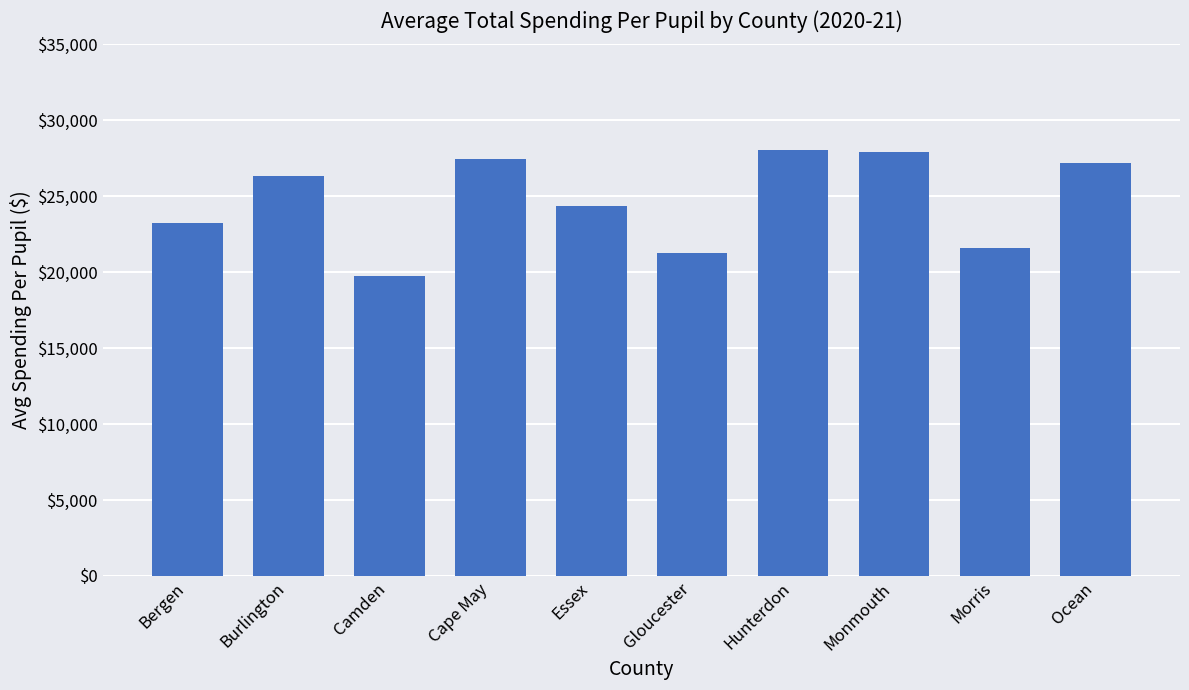

How many distinct data groups are displayed?

1